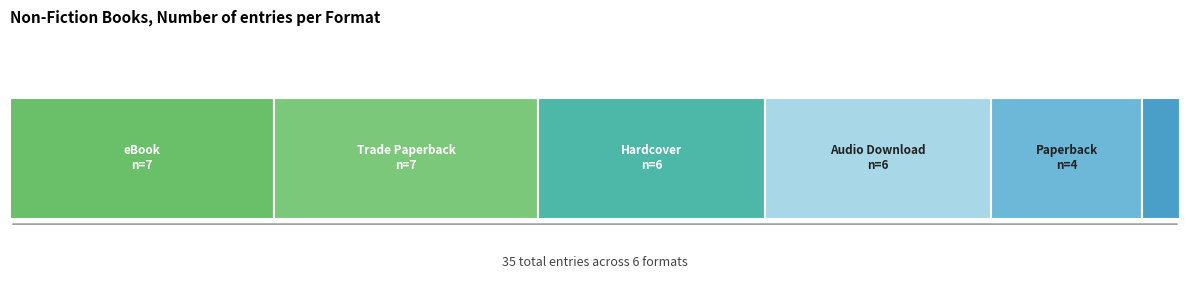

Are the bars grouped side by side (vs. stacked)?

No